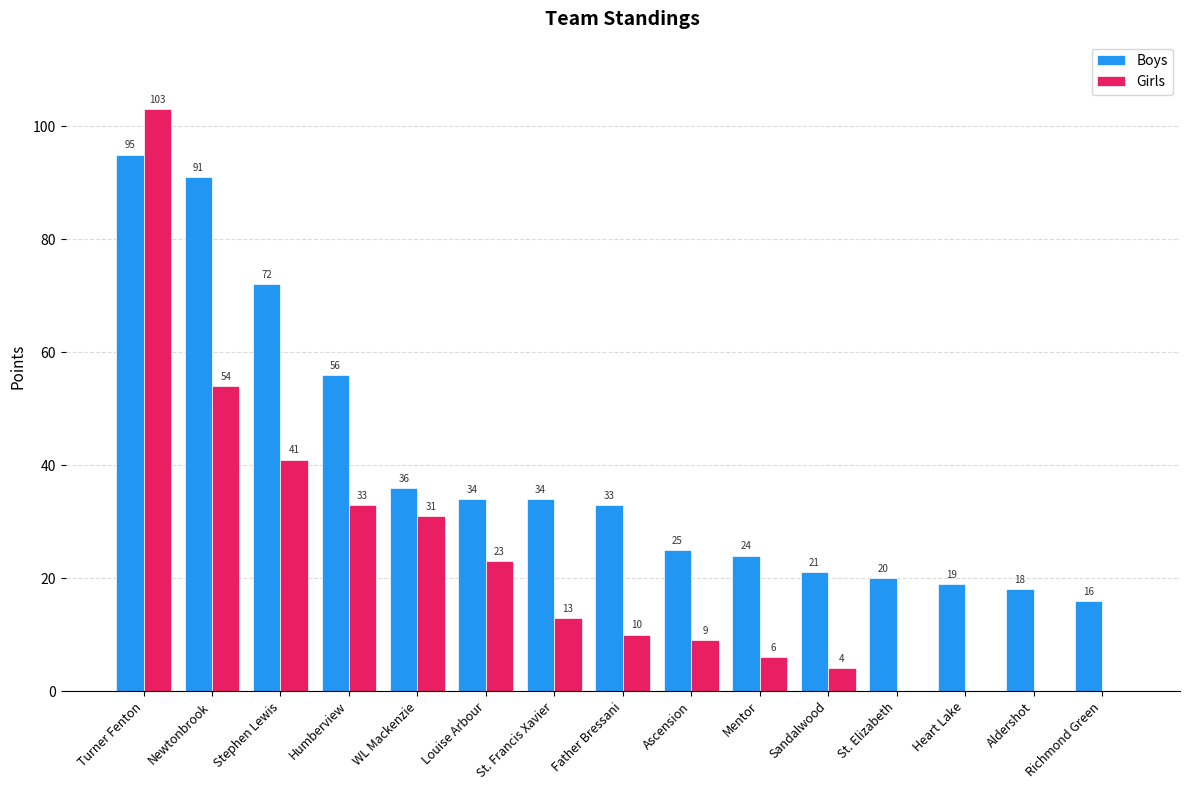

What is the sum of the Girls values at Heart Lake and Mentor?

6